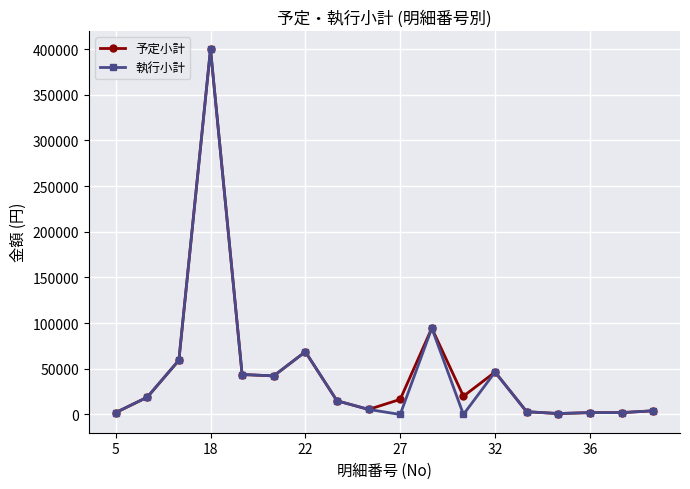

What is the maximum value shown in the chart?

400000